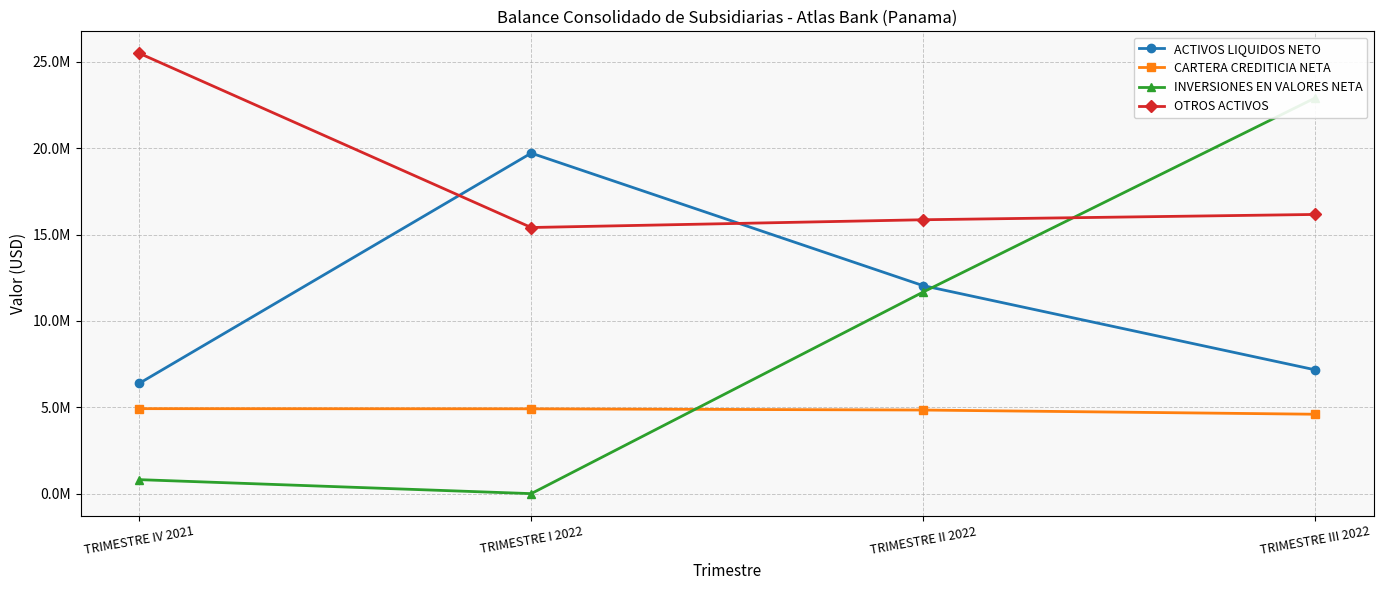

What is the label of the 4th point from the left?

TRIMESTRE III 2022